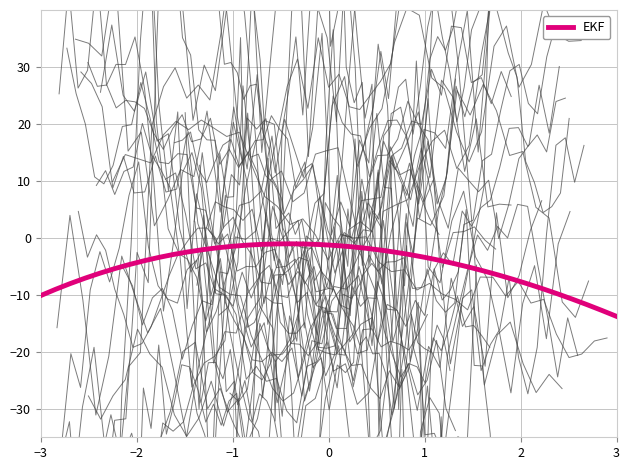

How many points are higher than both their immediate neighbors (excluding endpoints)?

1